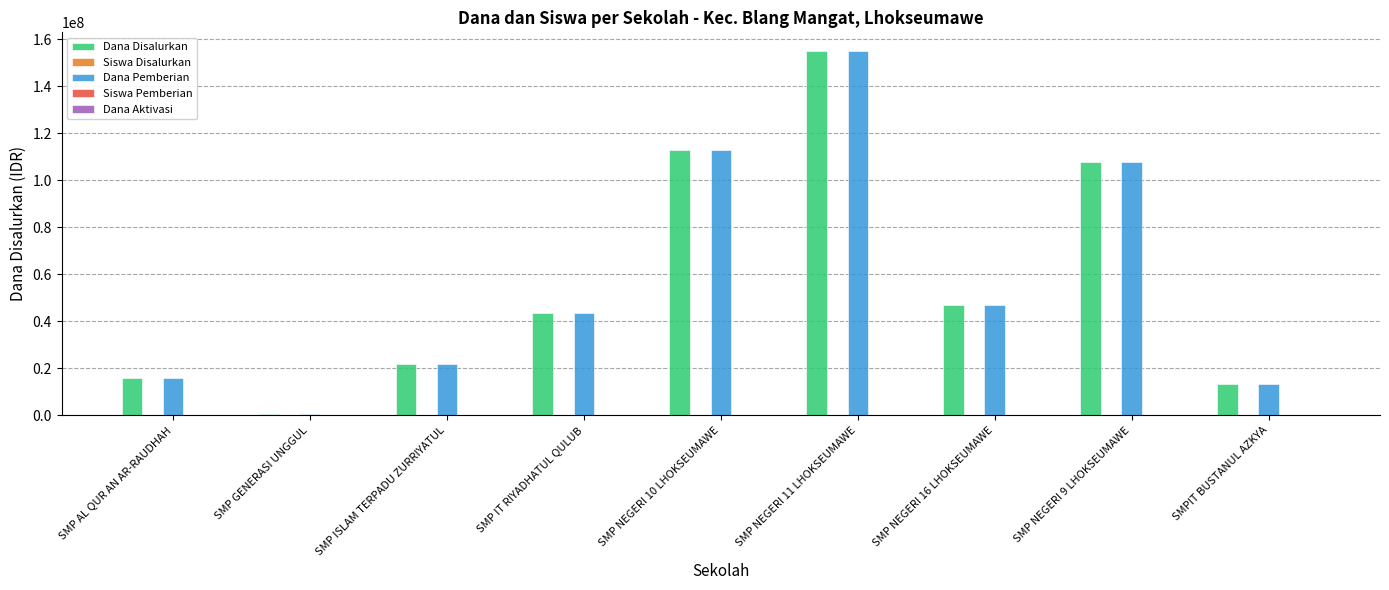

How many series are shown in this chart?

5